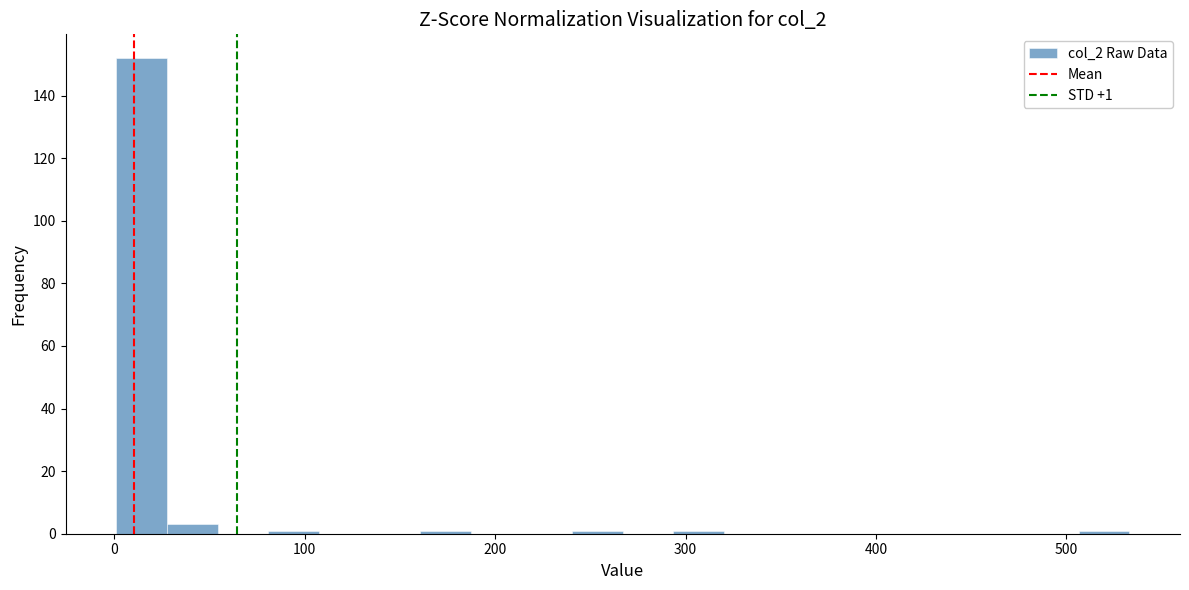

Read against the x-axis, roughly where is the centre of the tallest bar?

10